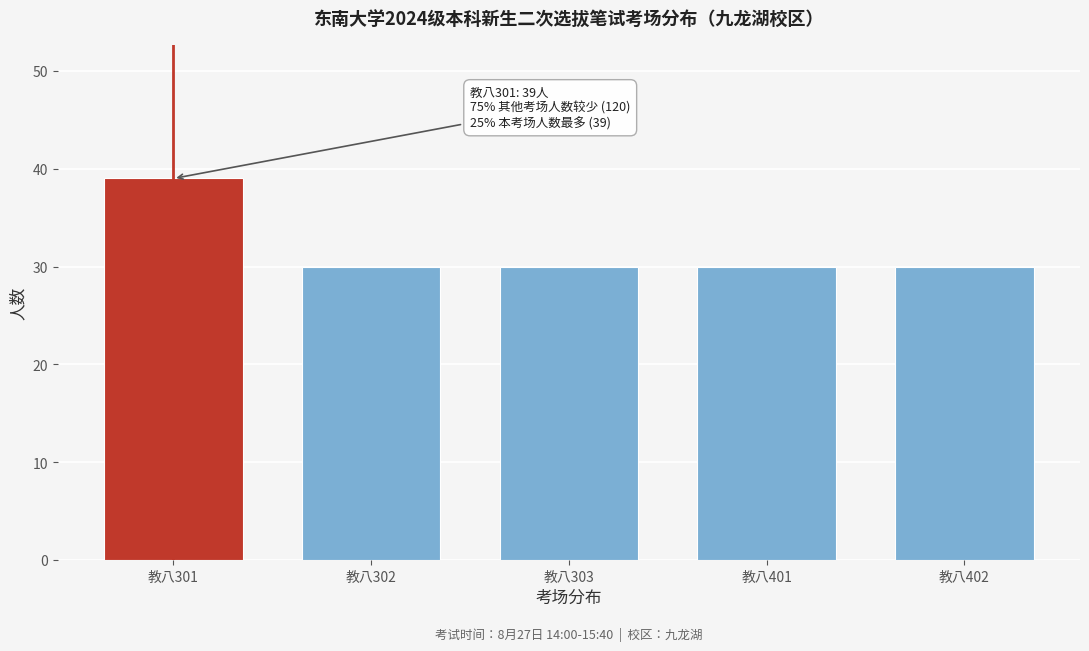

Reading right to left, transcribe all the data shown in this chart.

教八402=30	教八401=30	教八303=30	教八302=30	教八301=39